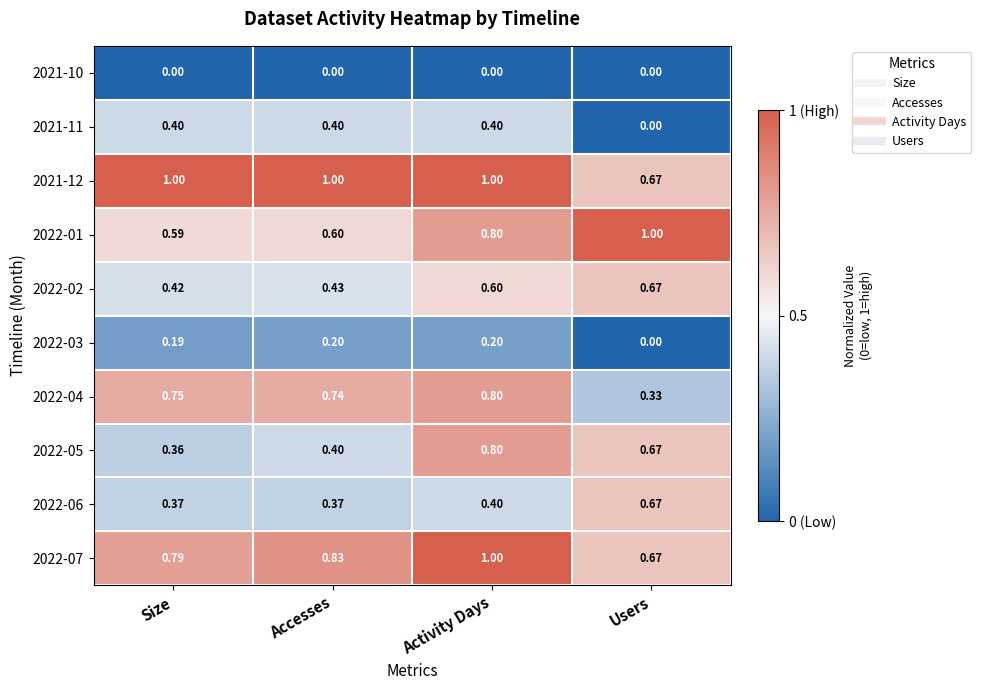

At which label does 2022-06 reach its peak?

Users